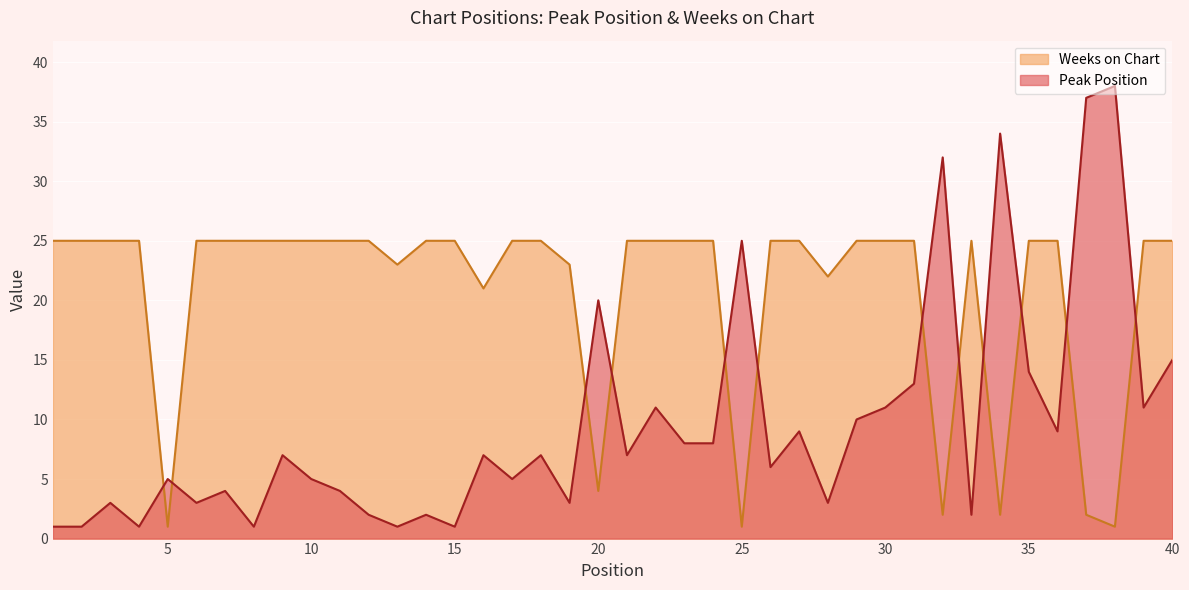

Which series changed the most between 17 and 29?

Peak Position